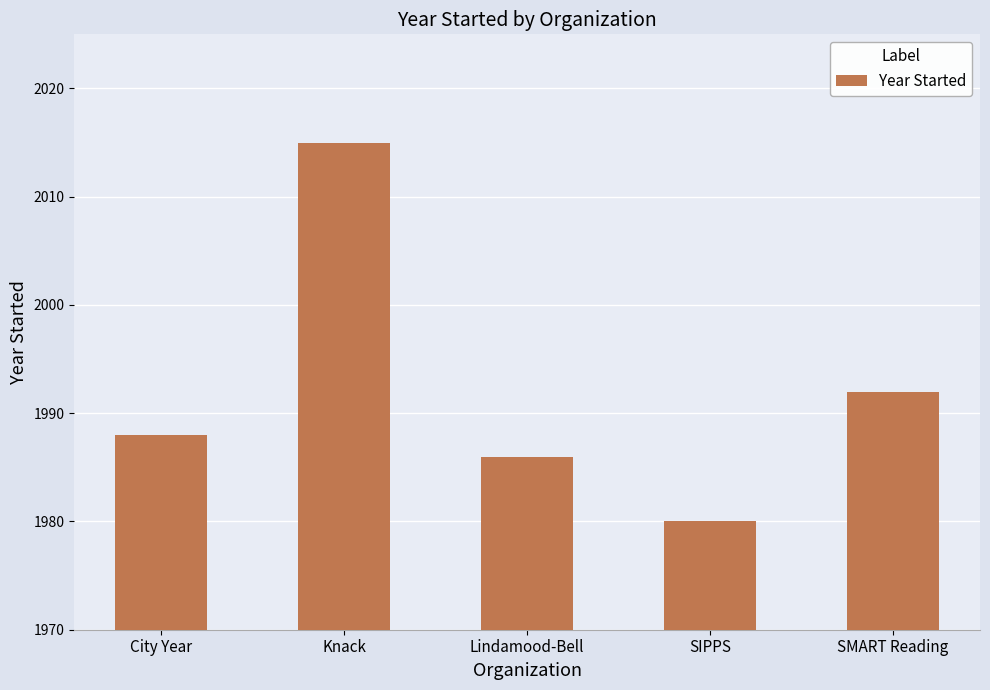

Does the chart contain stacked bars?

No